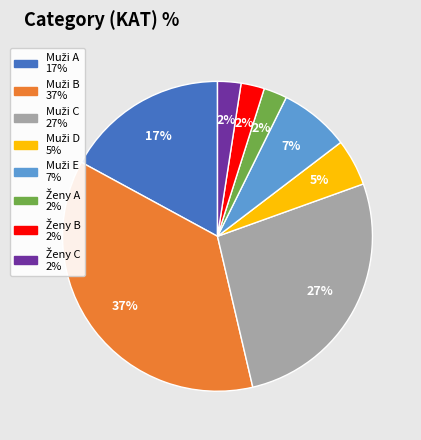

To the nearest percent, what is the average slice percentage?

12%